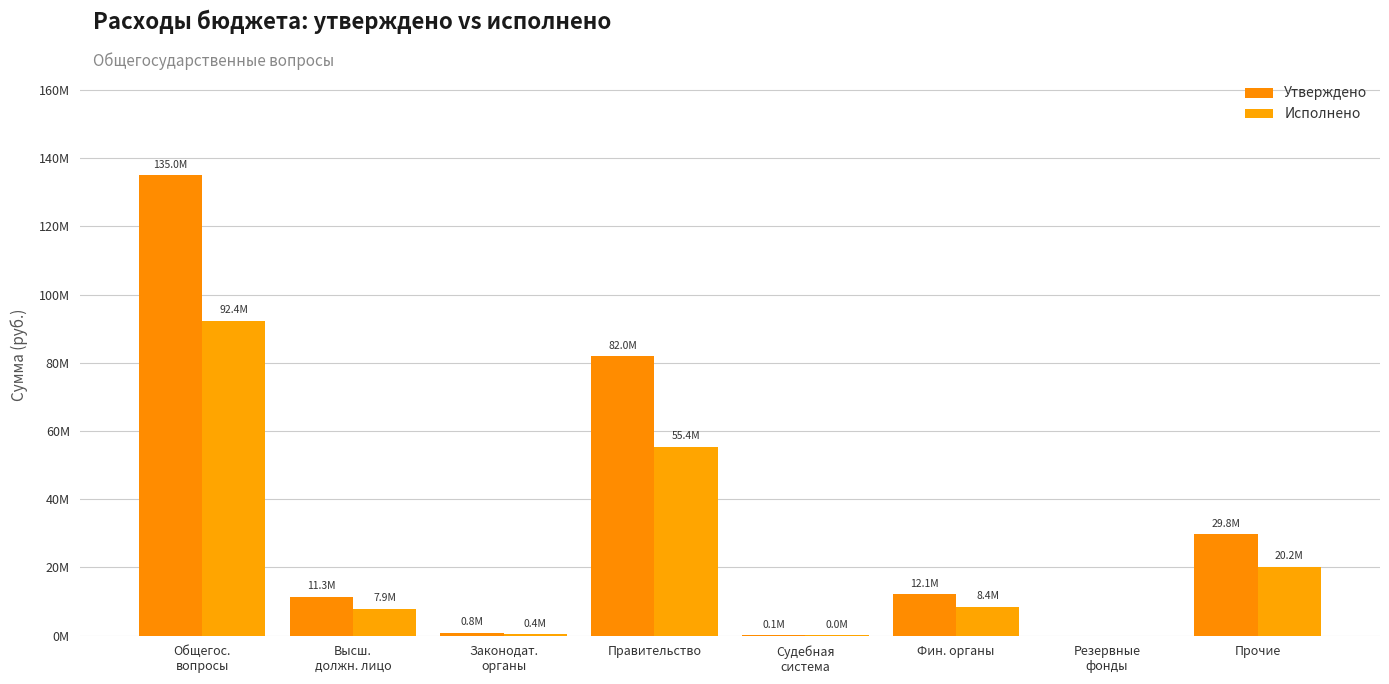

What is the total value across all series at Законодат.
органы?

1180907.9